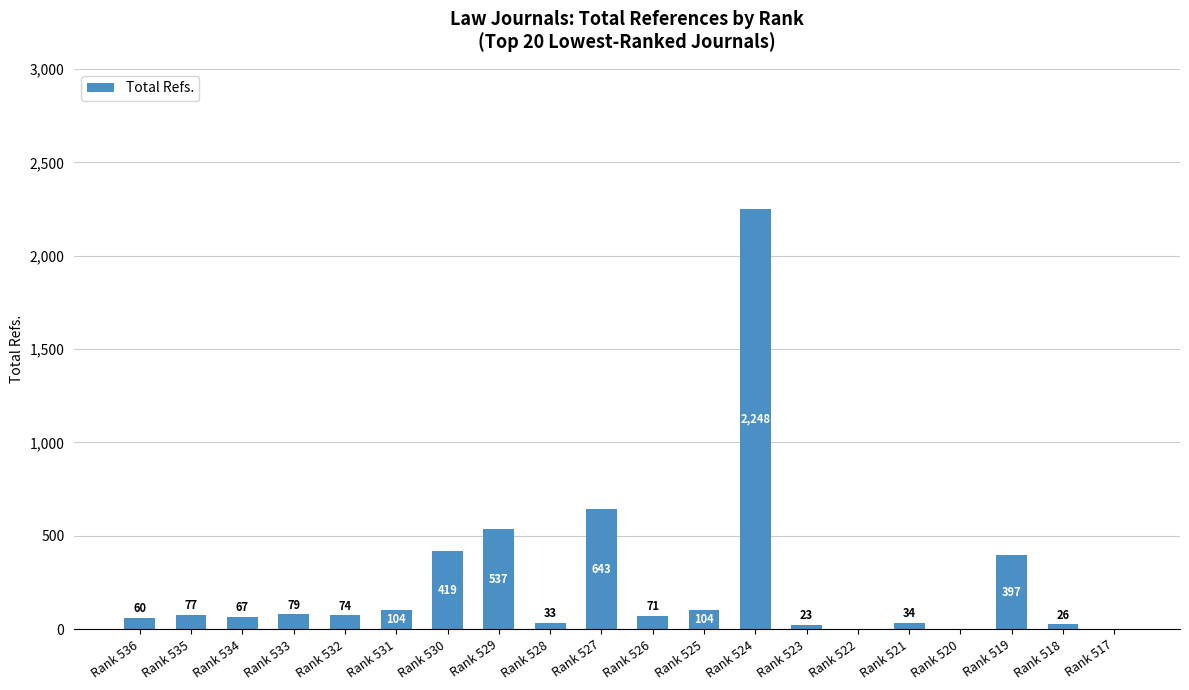

What is the sum of the values at Rank 519 and Rank 531?

501